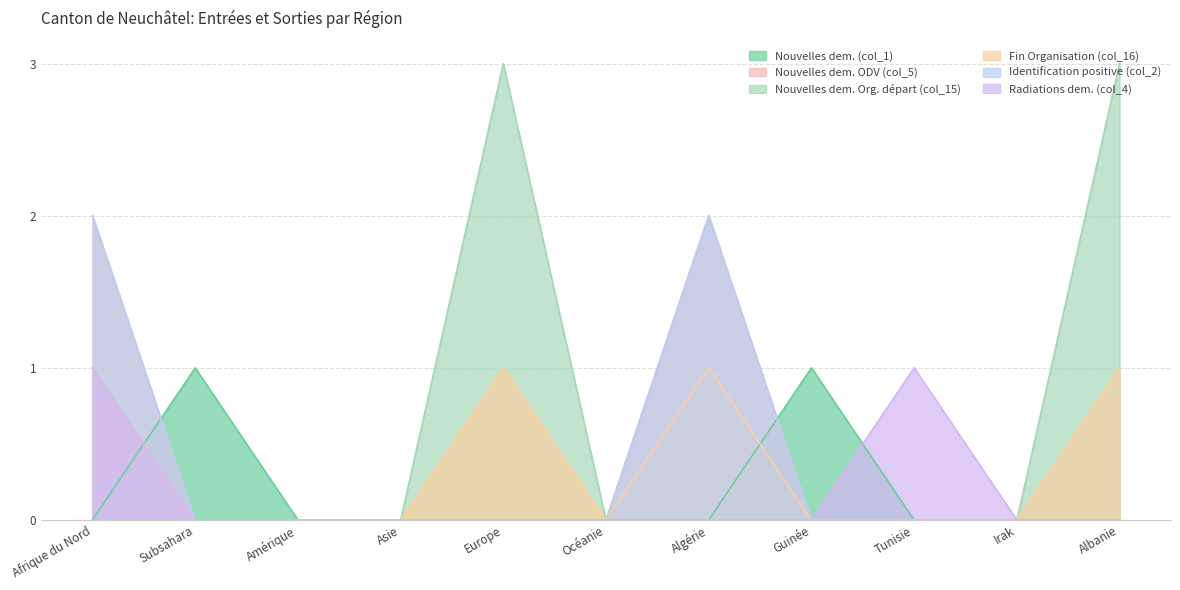

What position from the left is Algérie?

7